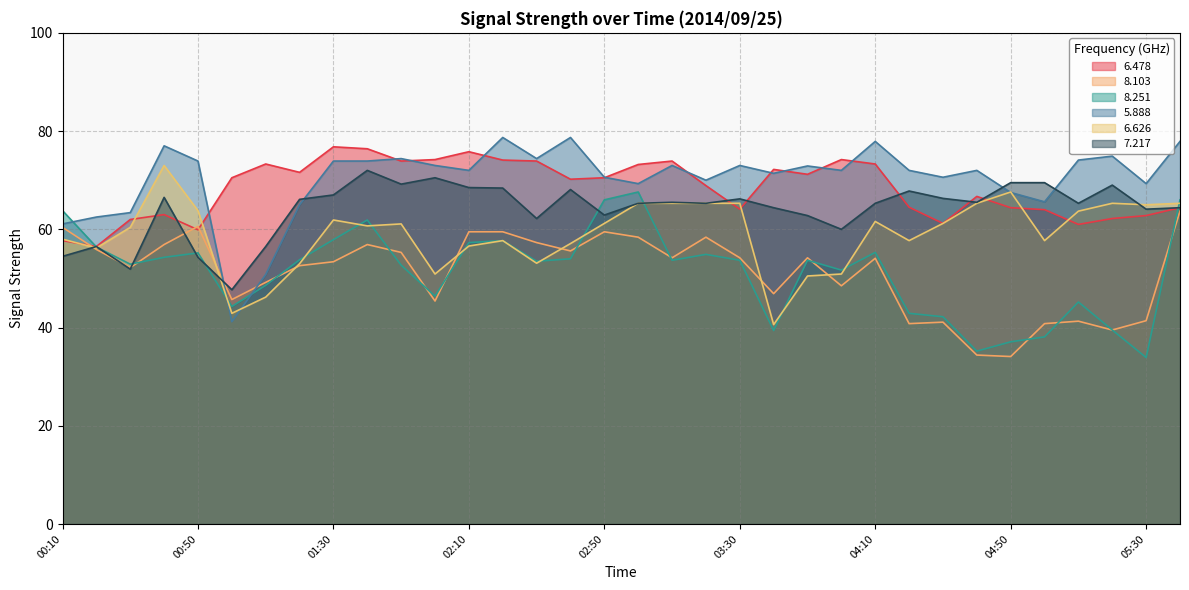

Is it true that 6.478 equals 20.7 at 02:30?

False